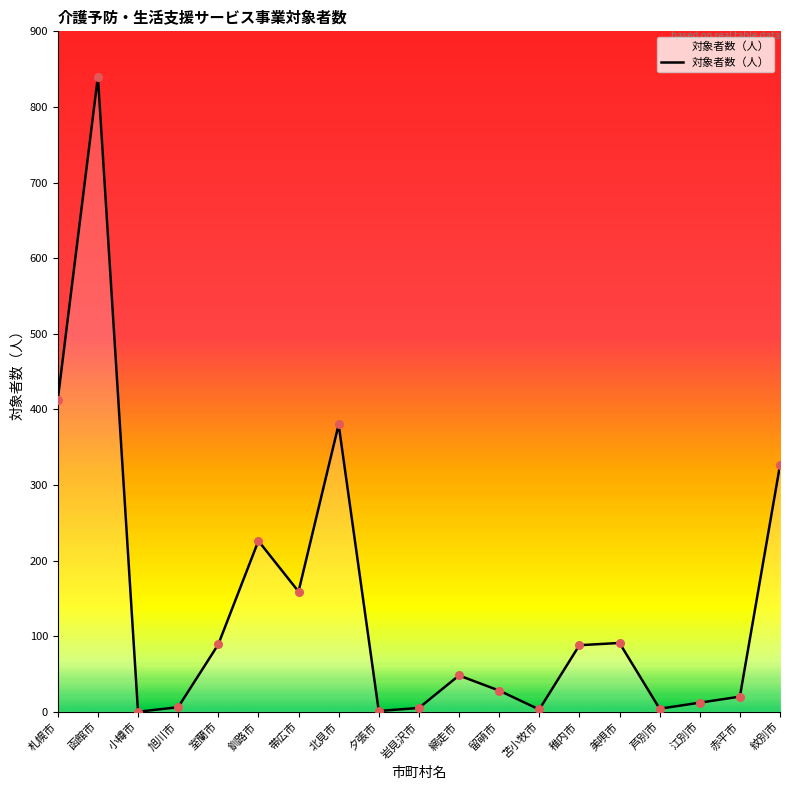

Between 留萌市 and 室蘭市, which is larger?

室蘭市